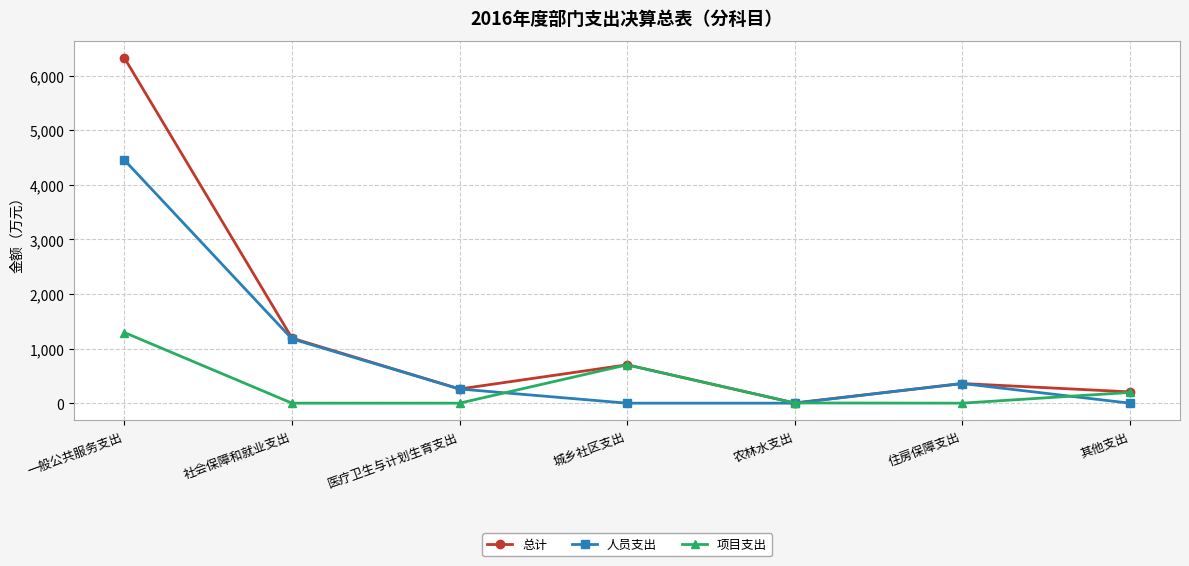

Which series ends up on top after the final intersection of 人员支出 and 项目支出?

项目支出